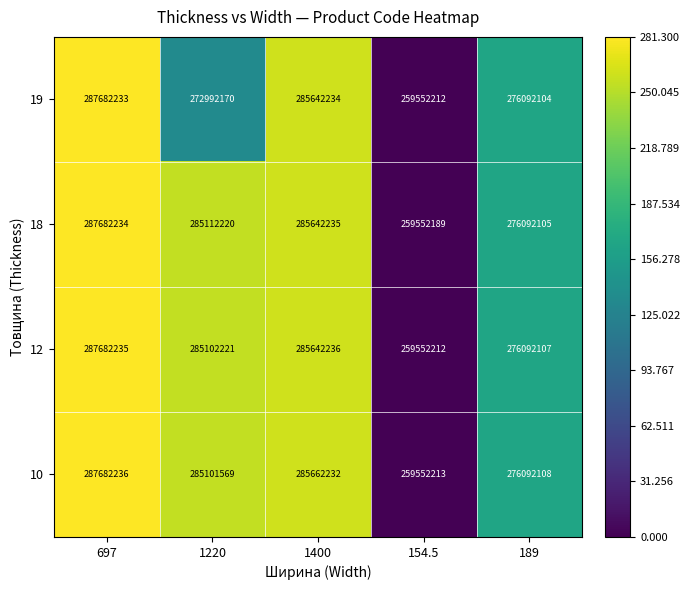

The value of 18 at 189 is 72349349. True or false?

False